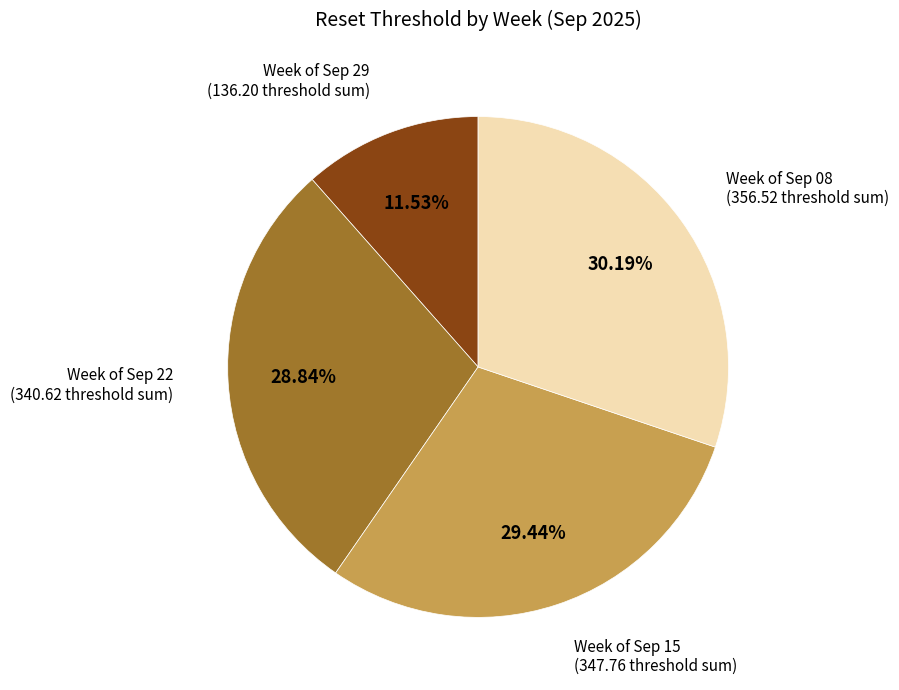

Does any single category account for the majority?

No